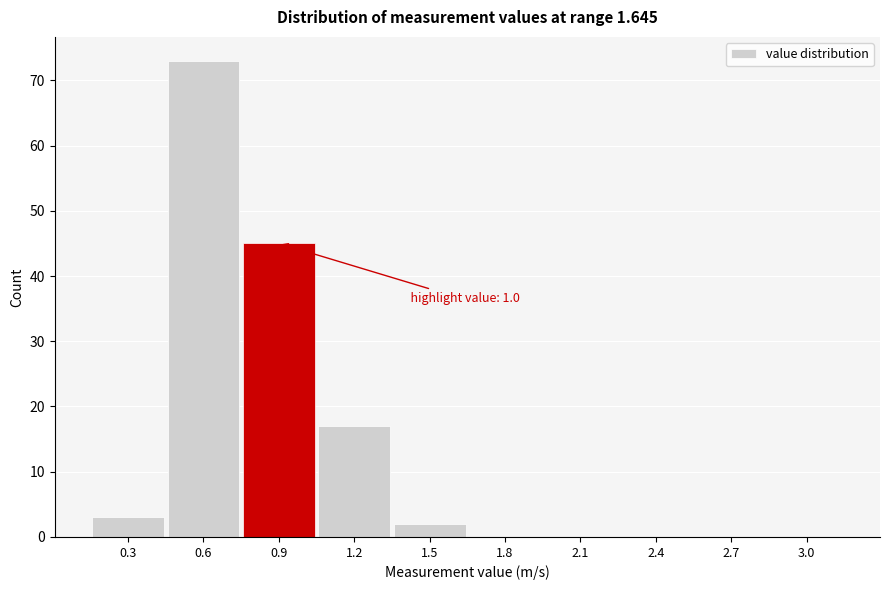

Reading right to left, extract all data points from this chart.

3.0=0	2.7=0	2.4=0	2.1=0	1.8=0	1.5=2	1.2=17	0.9=45	0.6=73	0.3=3